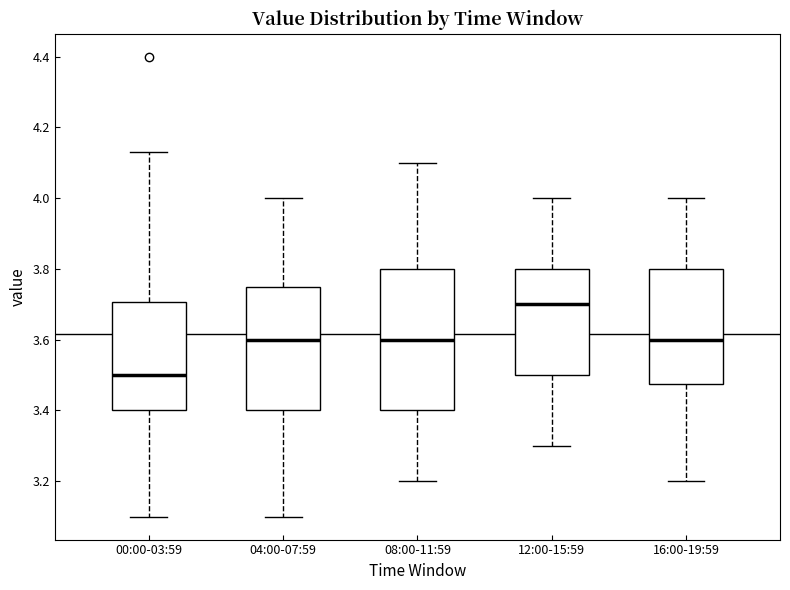

Which box's median line is the highest?

12:00-15:59